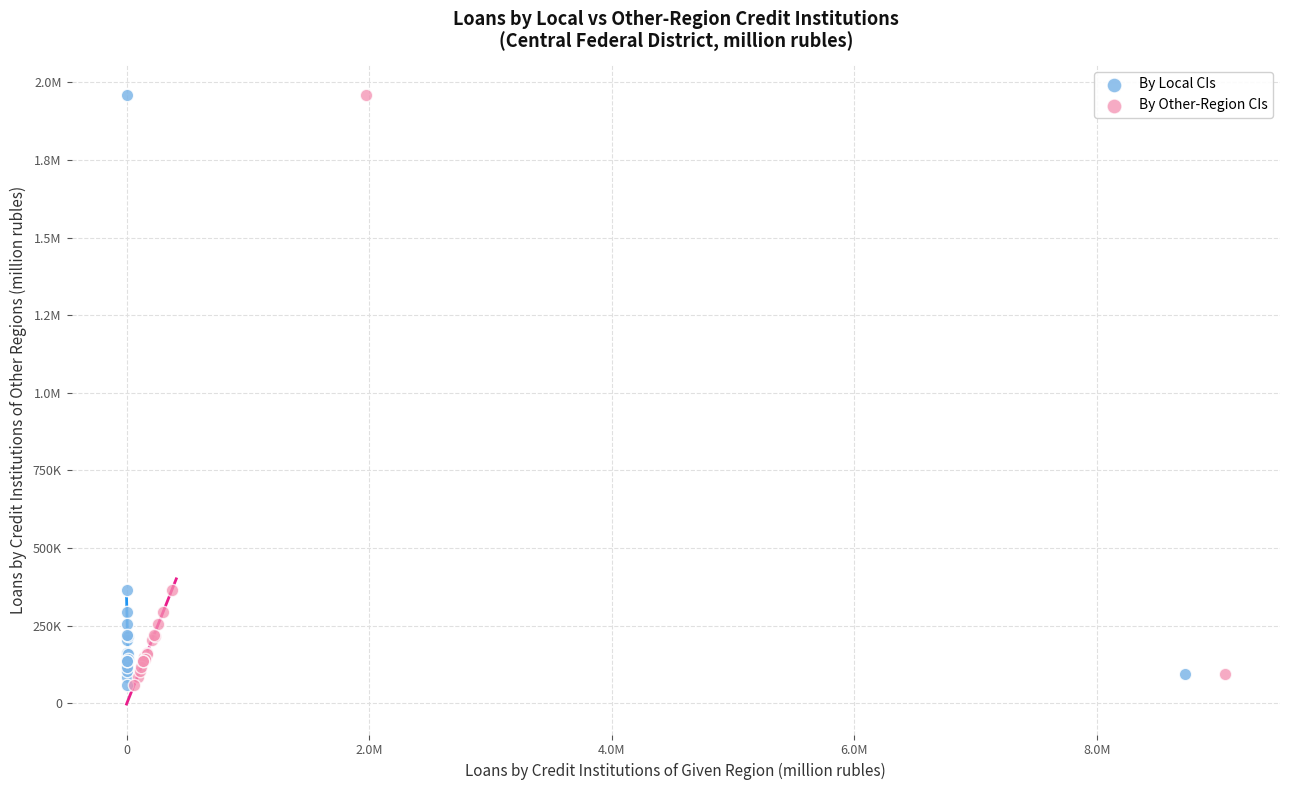

What are all the series names shown in the legend?

By Local CIs, By Other-Region CIs